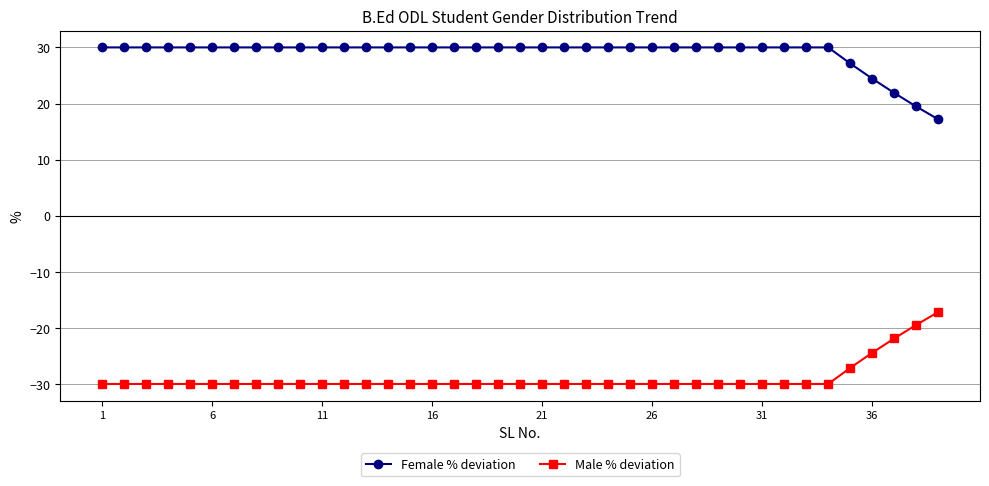

List the series in order of their peak value, lowest first.

Male % deviation, Female % deviation